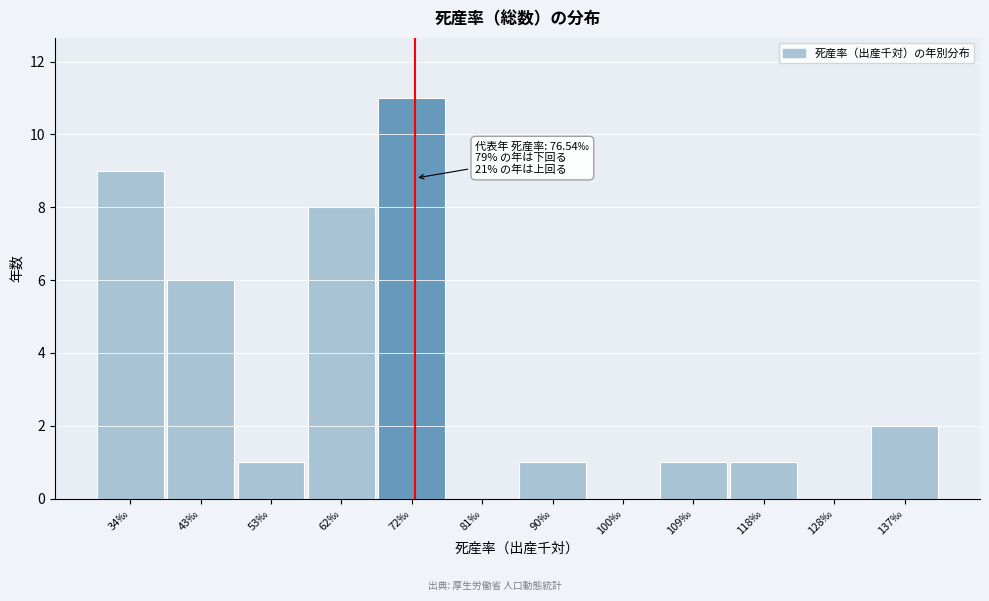

Reading left to right, what are all the values shown in this chart?

34‰=9	43‰=6	53‰=1	62‰=8	72‰=11	81‰=0	90‰=1	100‰=0	109‰=1	118‰=1	128‰=0	137‰=2